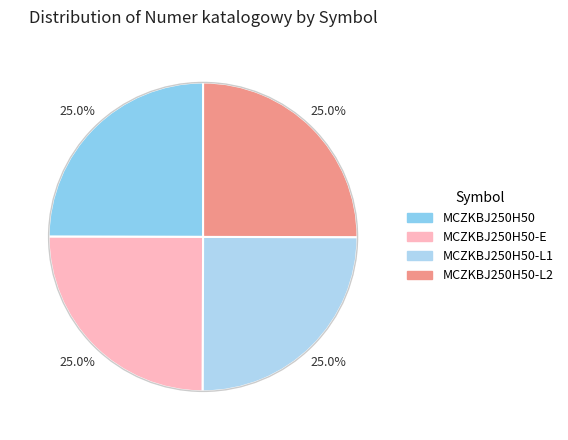

How many segments does this pie chart have?

4